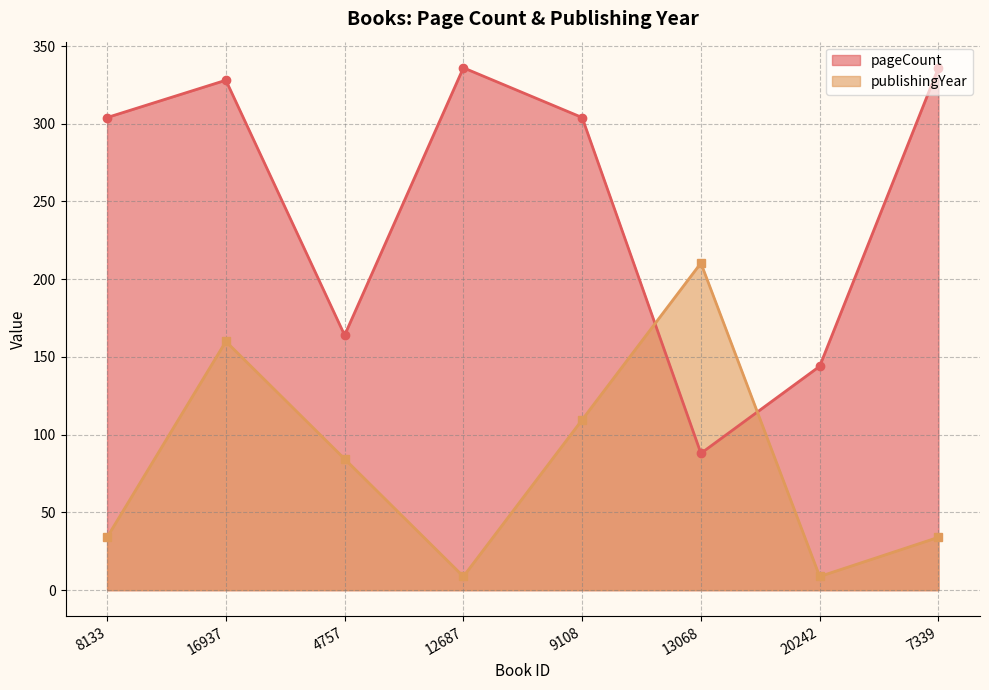

At which category does the chart reach its minimum across all series?

12687